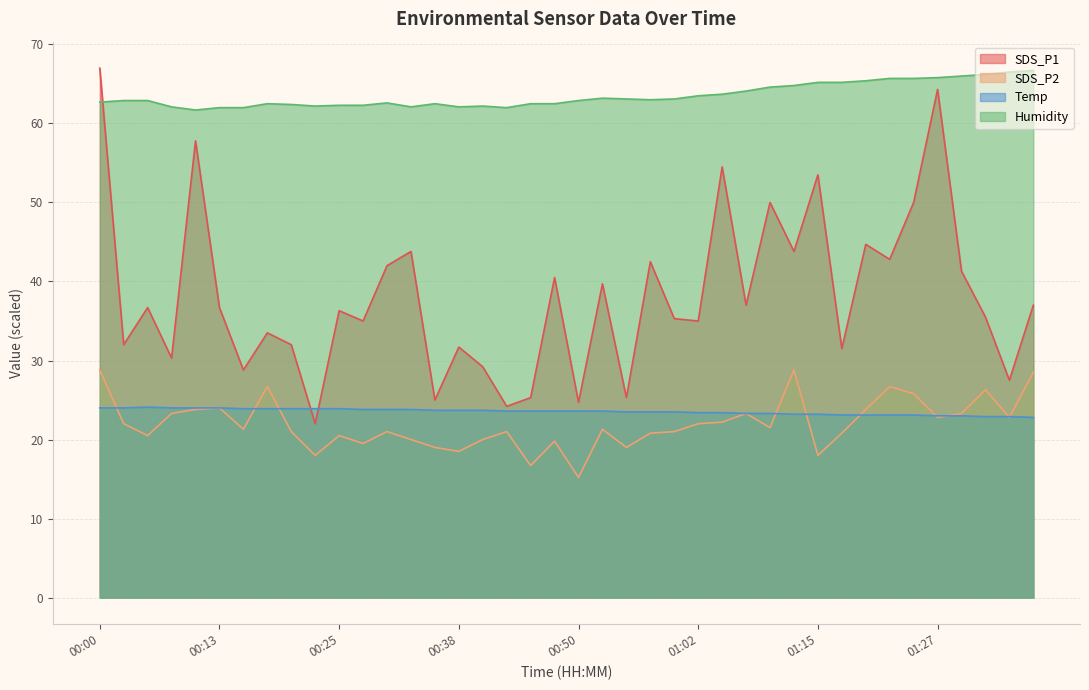

What is the total value across all series at 01:29?

153.6